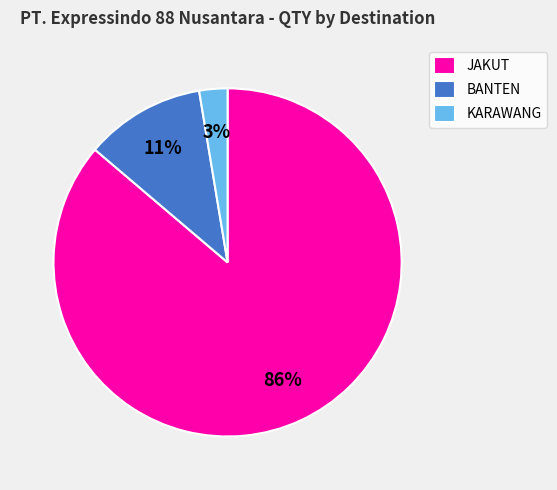

Is it true that BANTEN is 11% of the pie?

True